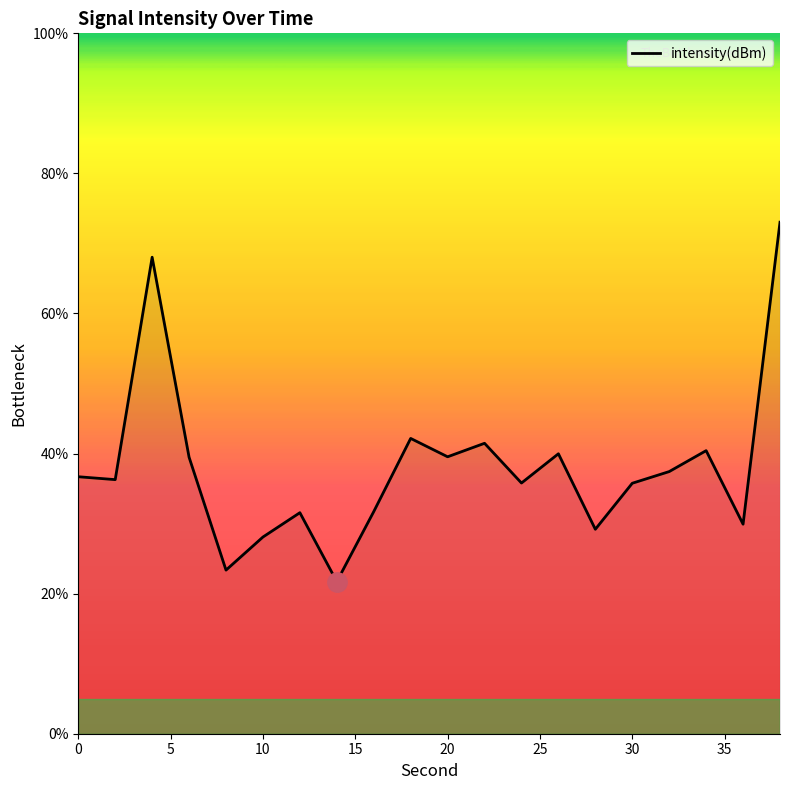

What is the difference between the maximum and minimum values?

51.3